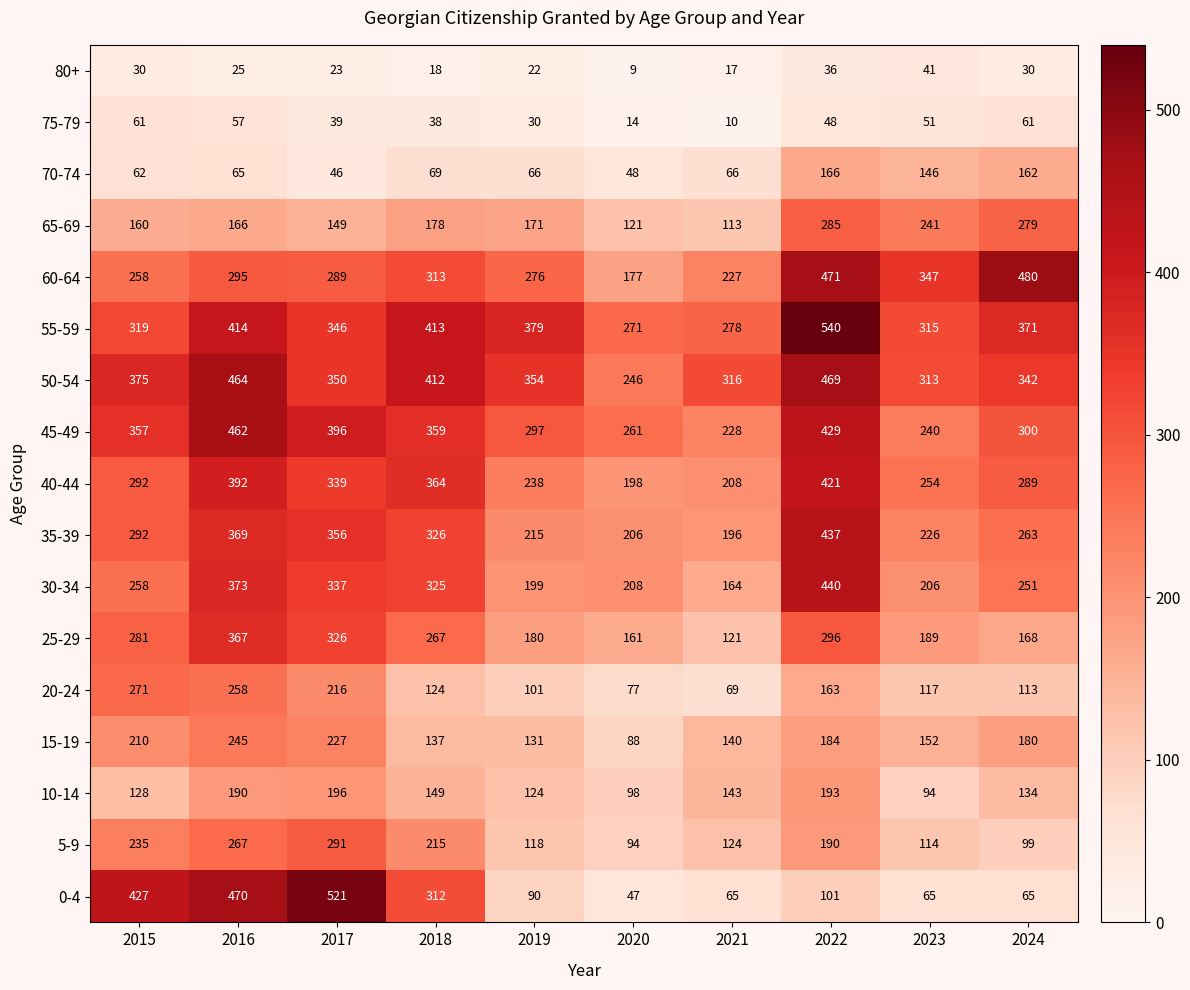

Rank the categories by 60-64 value from highest to lowest.

2024, 2022, 2023, 2018, 2016, 2017, 2019, 2015, 2021, 2020